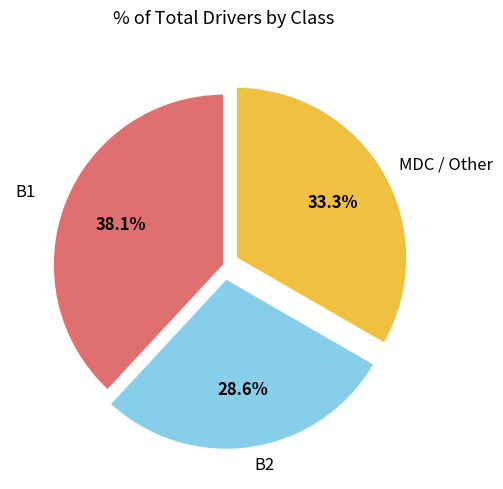

Is there a majority slice in this chart?

No